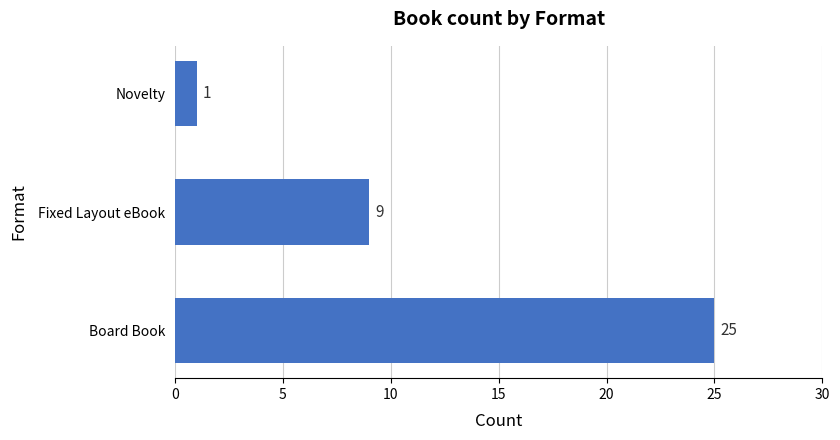

What is the average value?

12